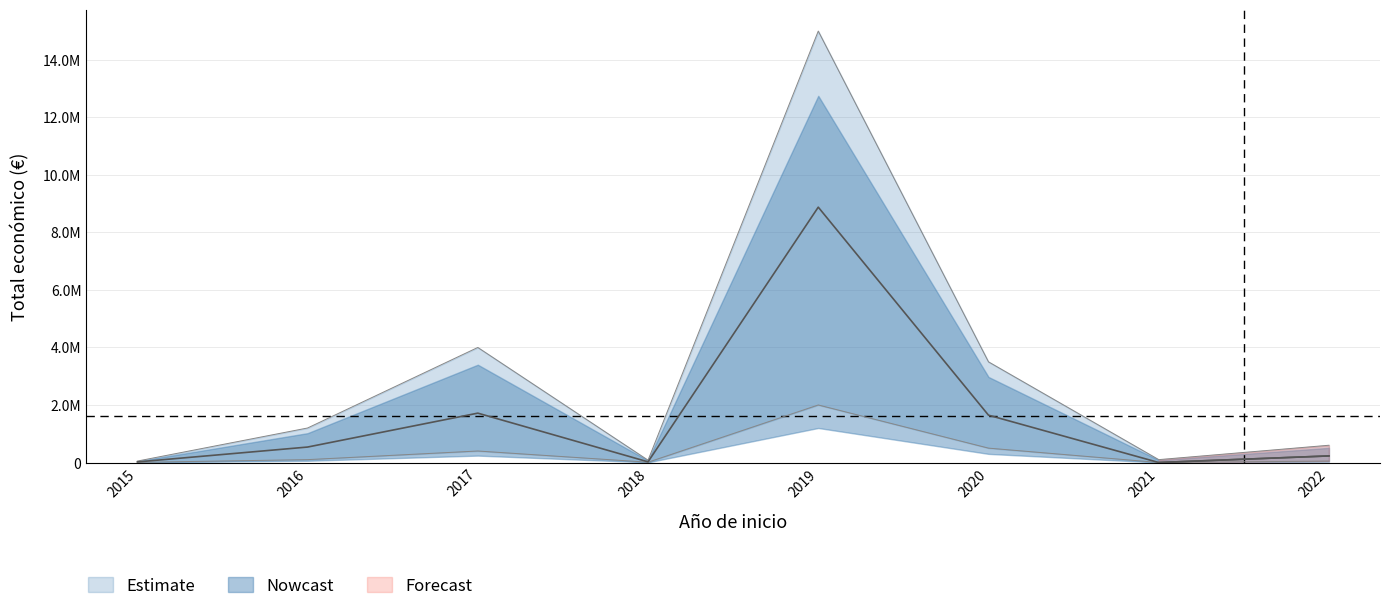

How many interior local valleys (lower than both neighbors) does the data have?

2